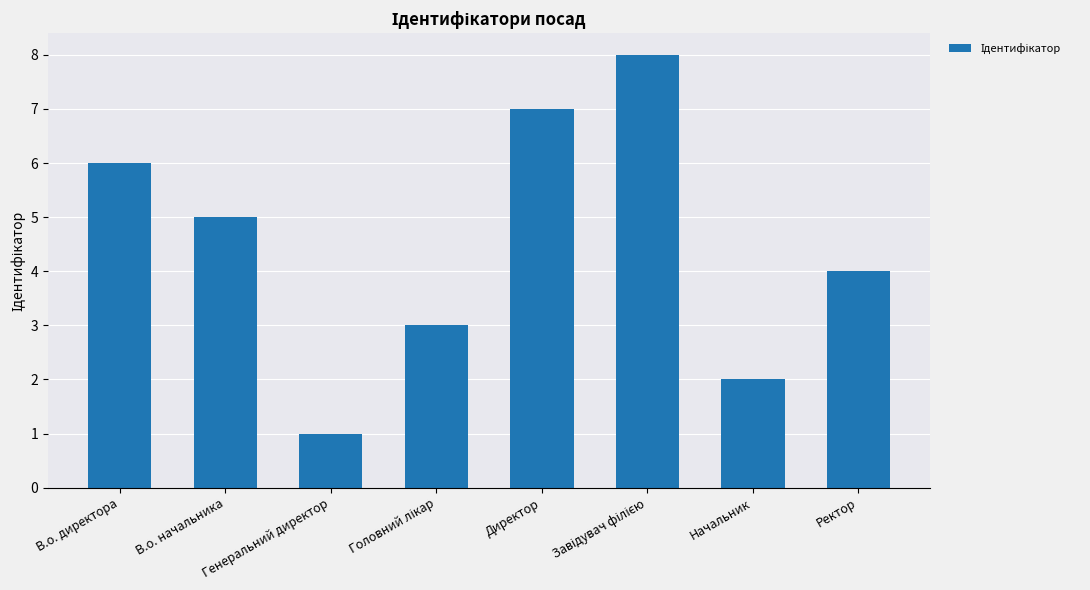

Are the bars horizontal?

No